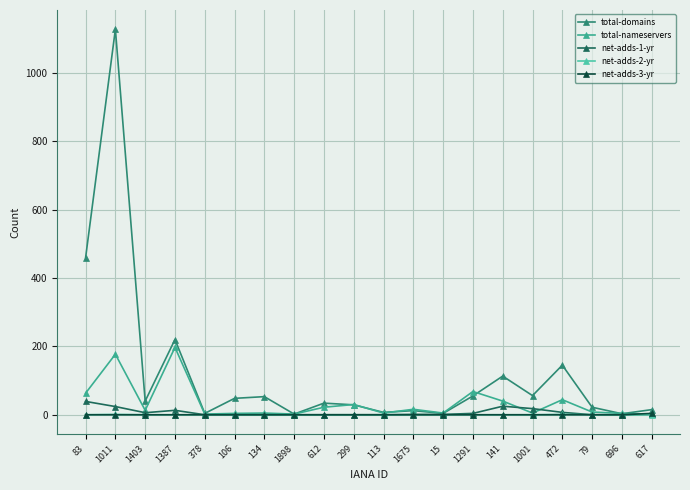

How many lines are shown in the chart?

5